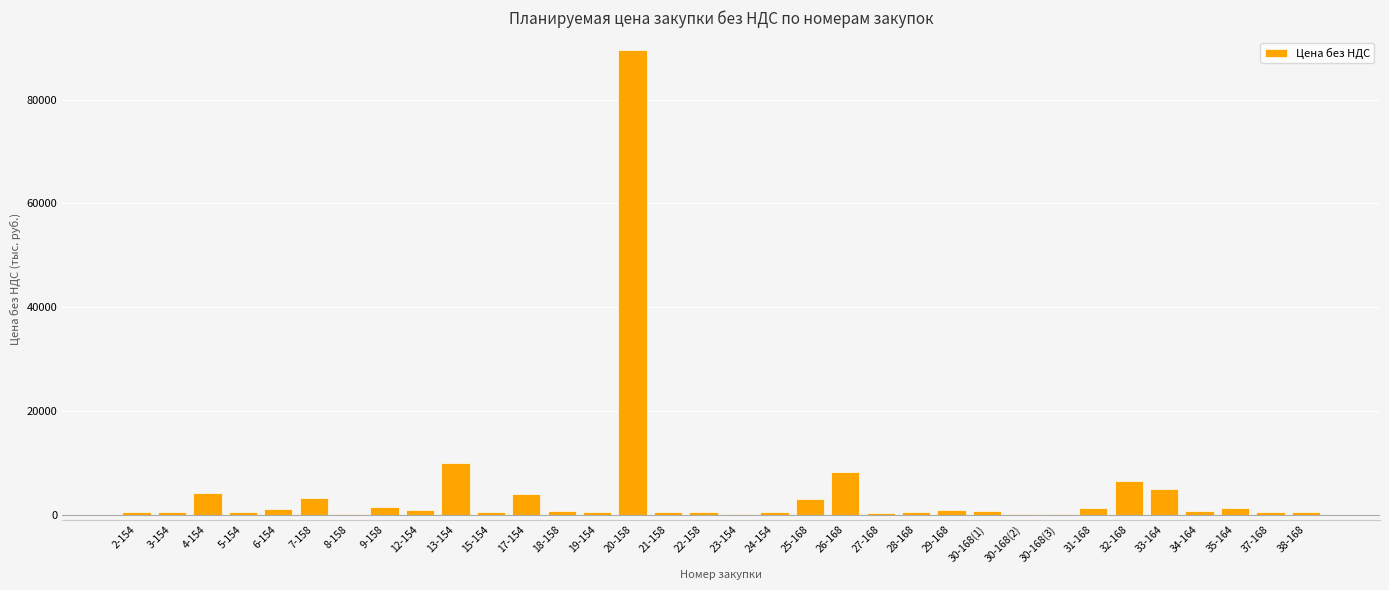

Count the number of data series in this chart.

1